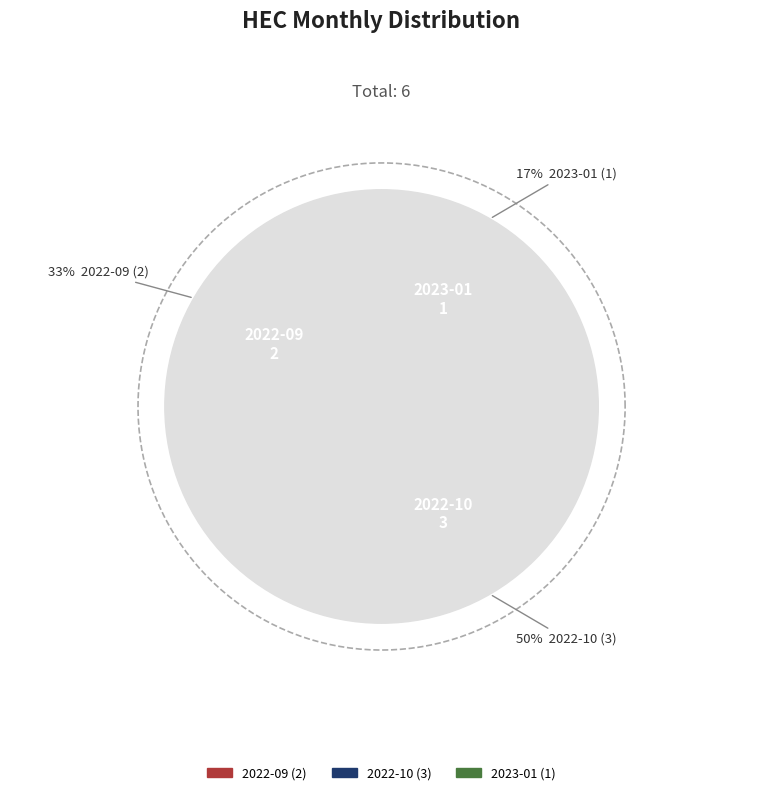

Is it true that 2023-01 is 30% of the pie?

False